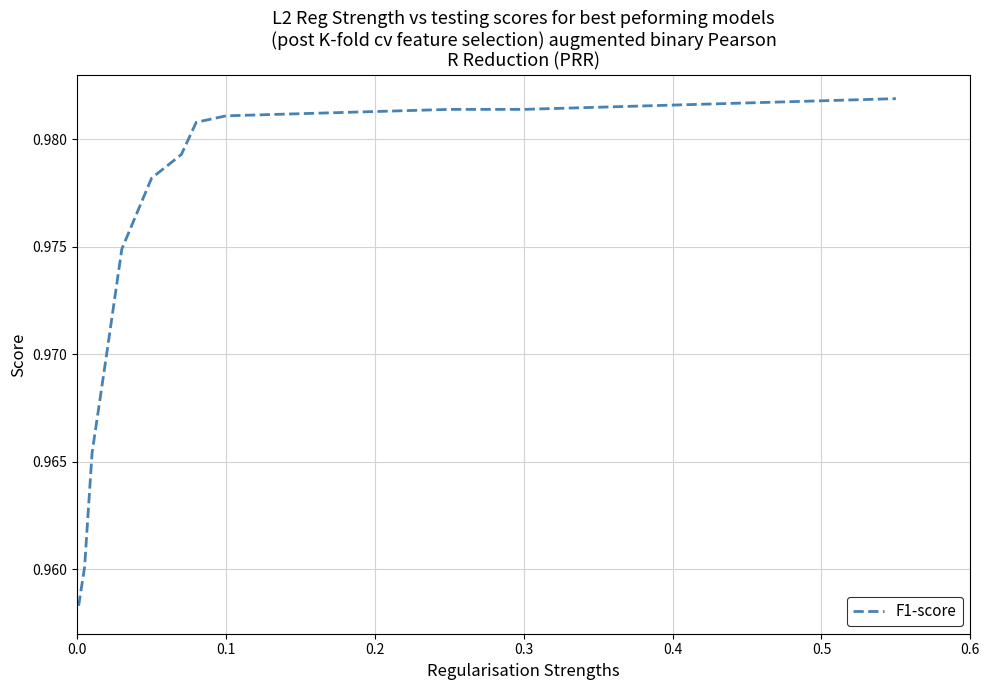

The chart shows a value of 1.6 at 0.5. True or false?

False